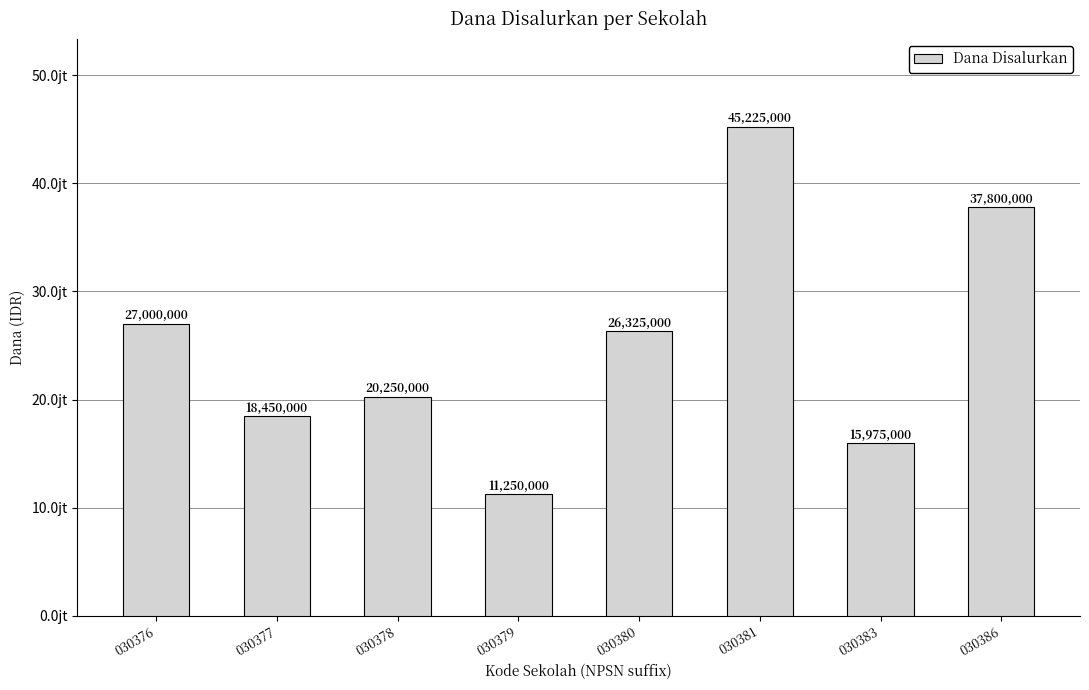

True or false: the data shows 20250000 at 030378.

True